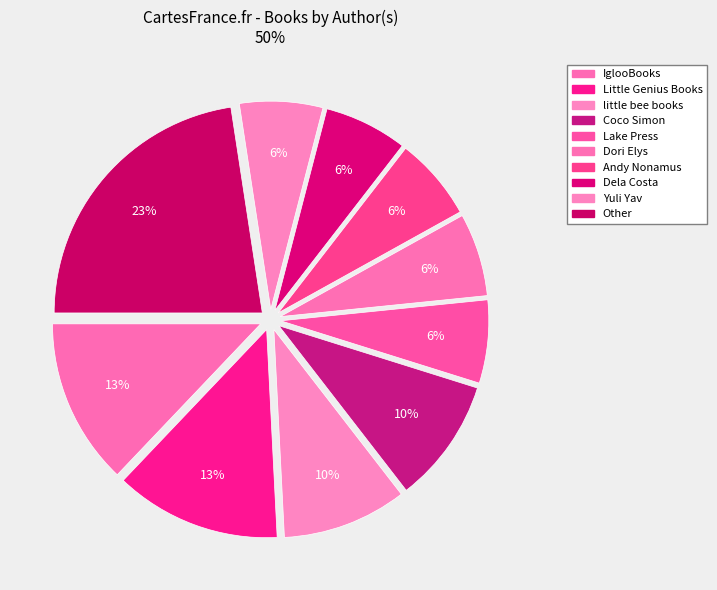

Is Lake Press the majority of the pie?

No